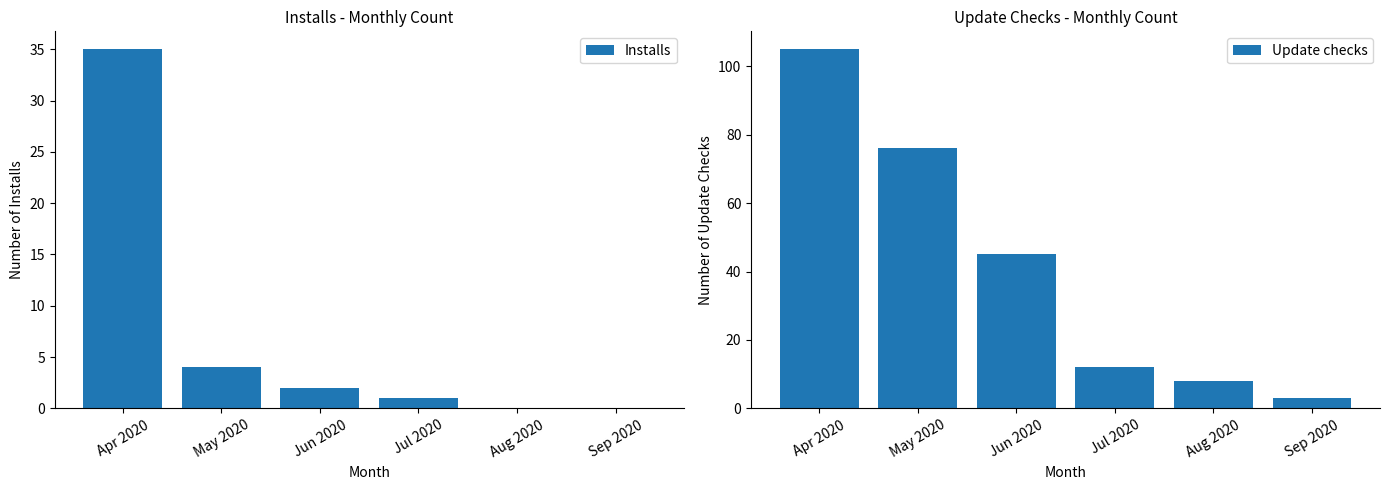

How many groups of bars are there?

6